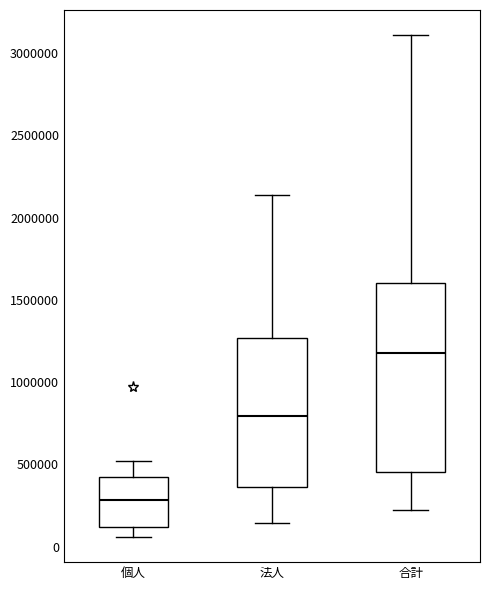

Where does the upper whisker of the box for 法人 end on the y-axis? The values are not printed on the chart, so give them approximately, as read against the axis.

2150000